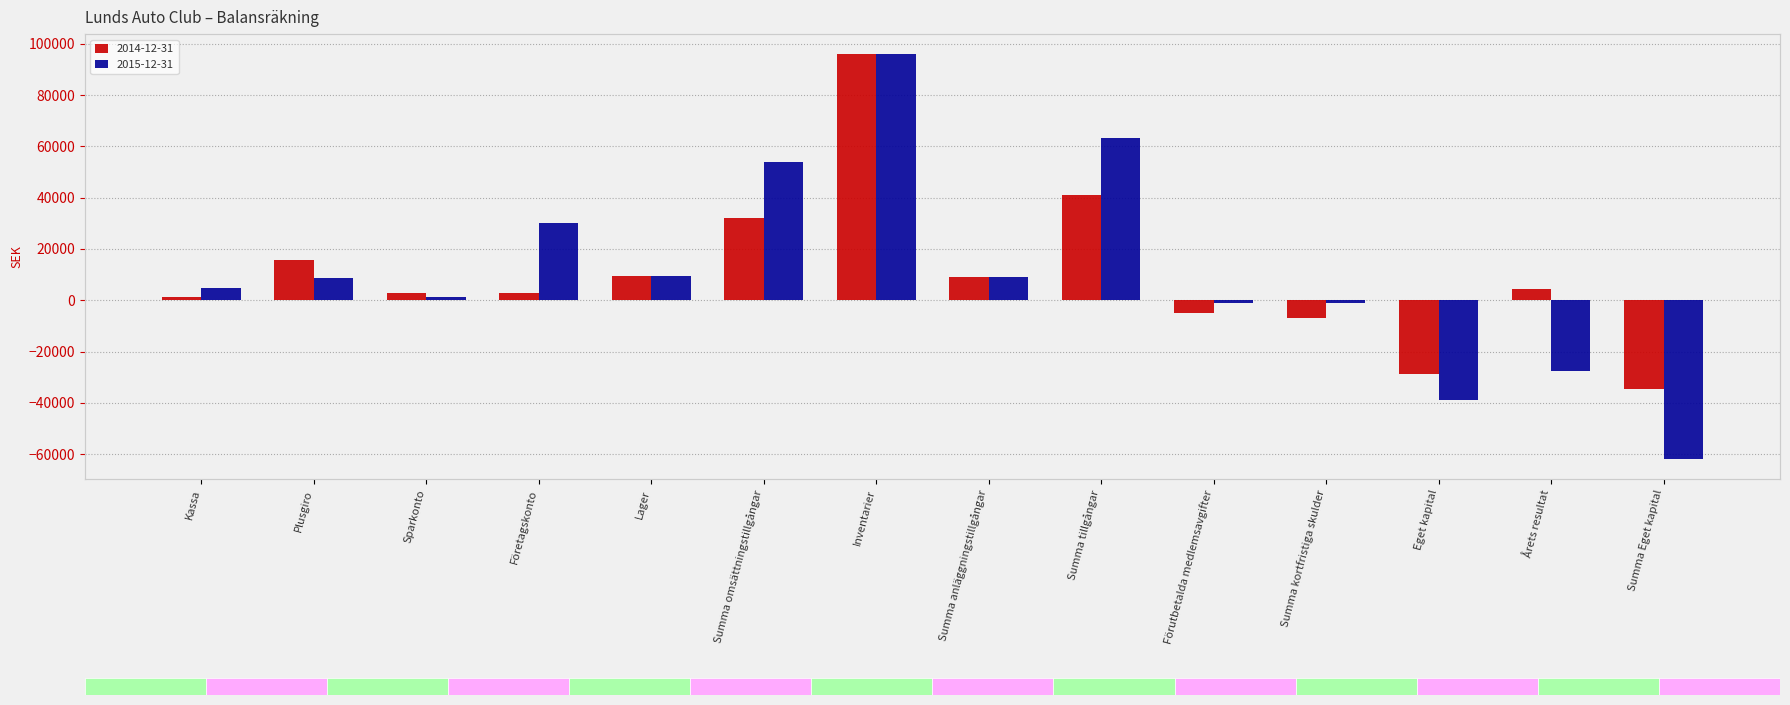

At how many categories does at least one series exceed -52603?

14